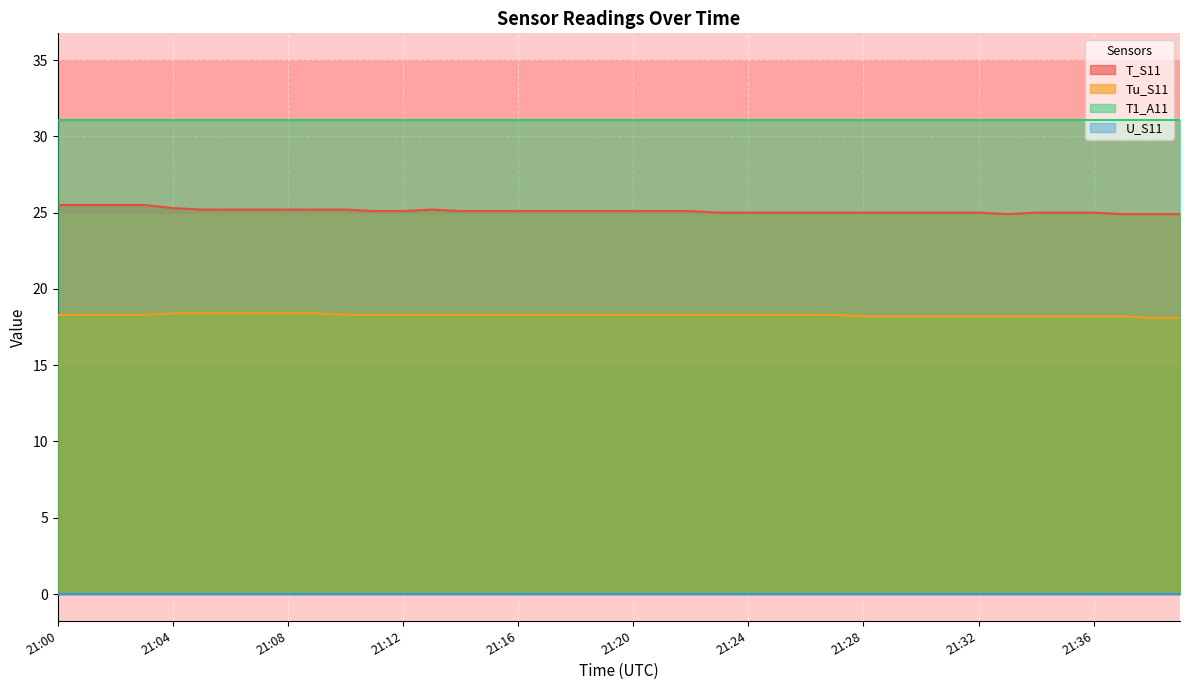

What is the maximum value for T1_A11?

31.1